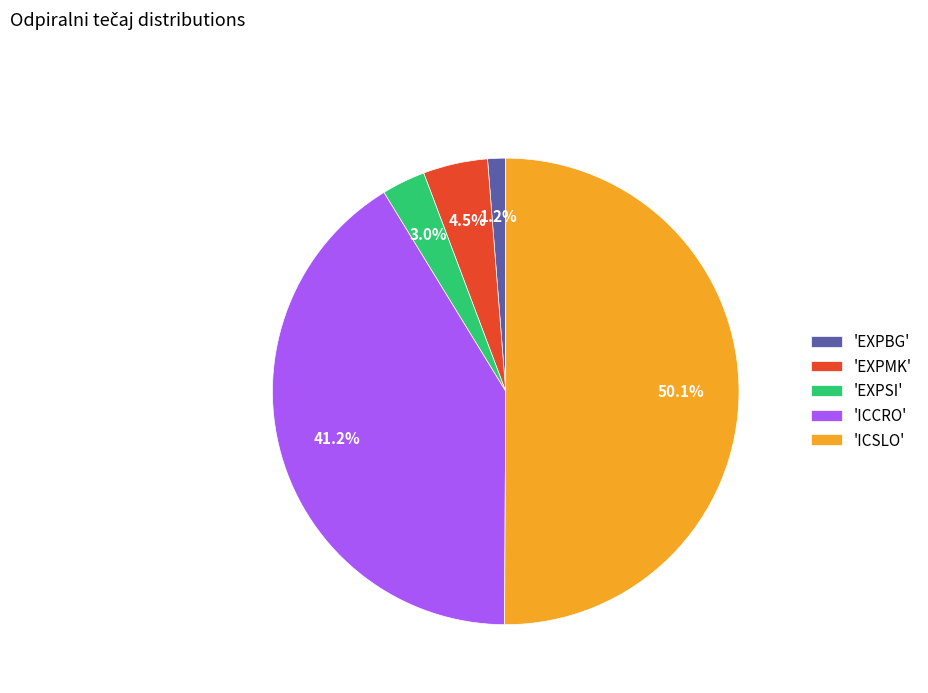

What is the majority slice?

'ICSLO'